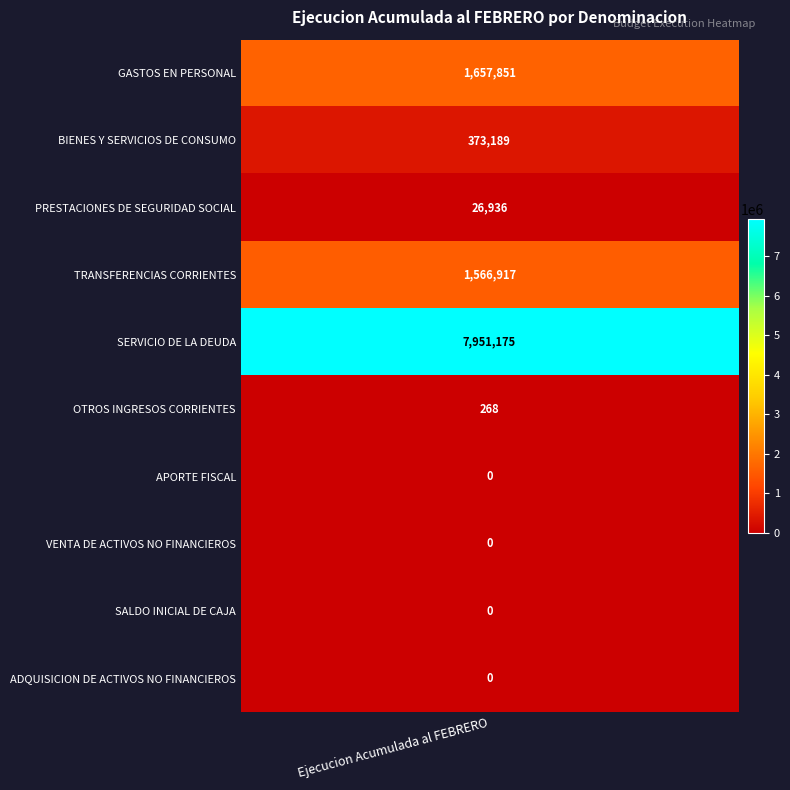

Which has a higher value, 1 or 9?

1